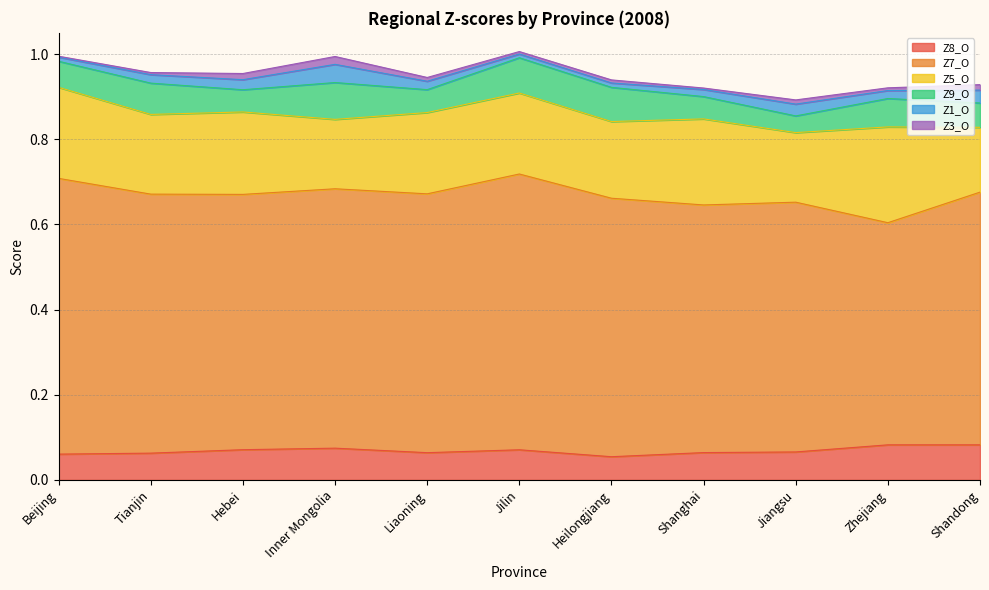

How many data points does each series have?

11